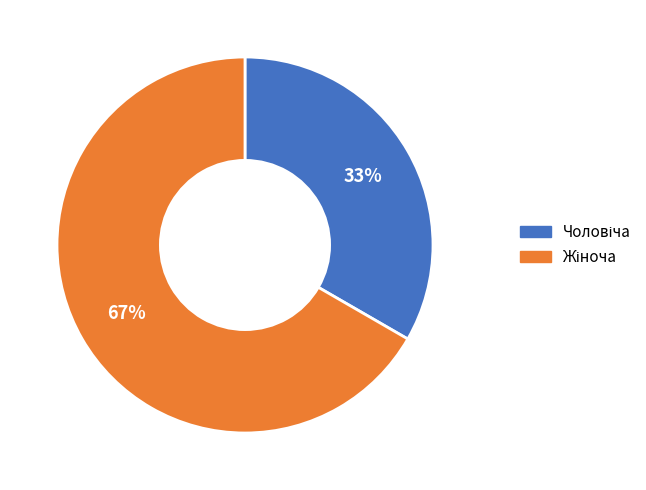

Does any single category account for the majority?

Yes